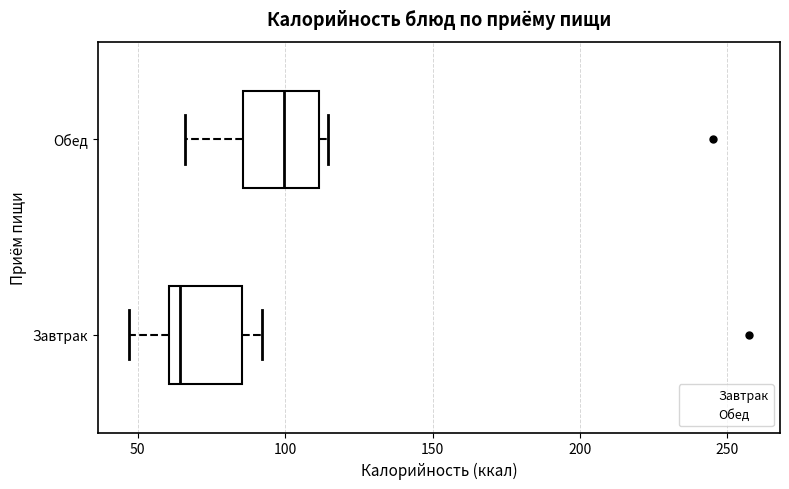

Reading bottom to top, read every box against the x-axis: the position of its median line, the range the box covers, and the ends of its whiskers. The values are not printed on the chart, so give them approximately, as read against the axis.

Завтрак: median 65, box 60 to 85, whiskers 45 to 90
Обед: median 100, box 85 to 110, whiskers 65 to 115